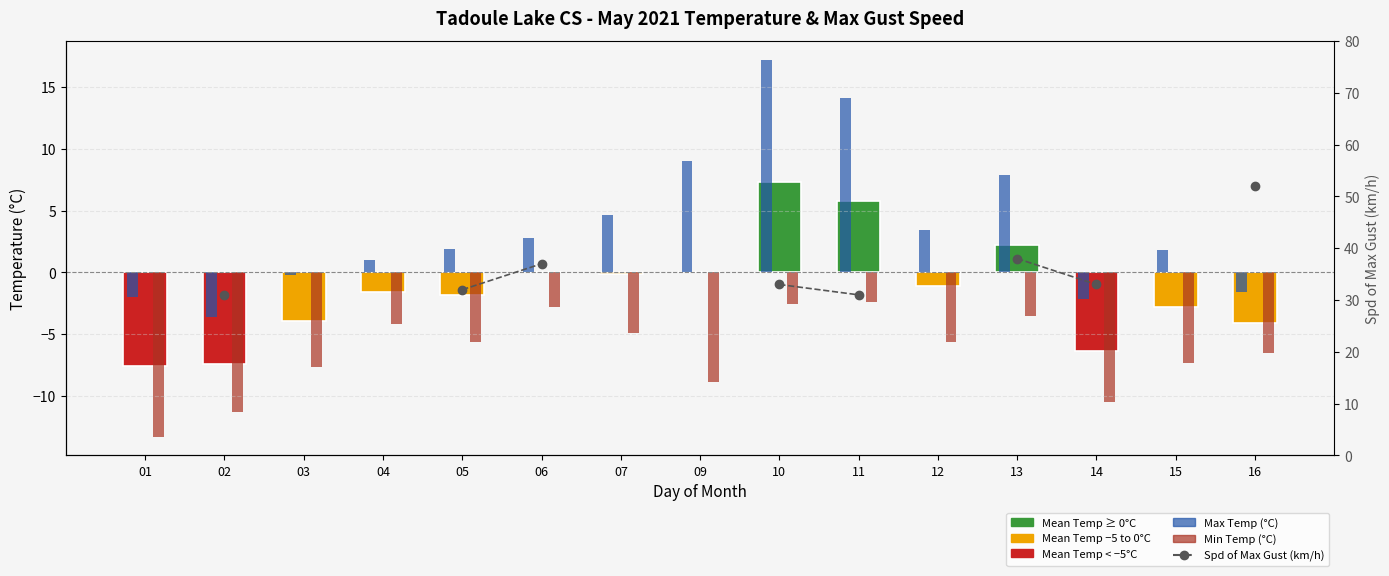

Rank the series by their maximum value, from lowest to highest.

Min Temp (°C), Mean Temp (°C), Max Temp (°C), Spd of Max Gust (km/h)